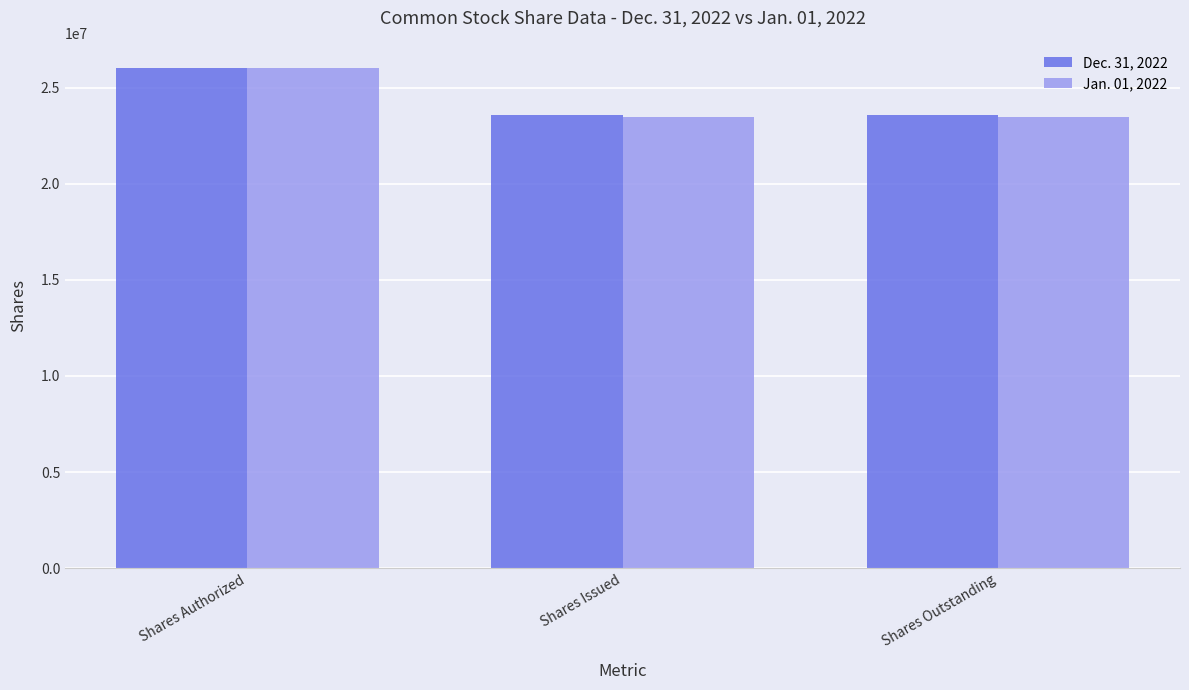

What is the average value of the Jan. 01, 2022 series?

24315954